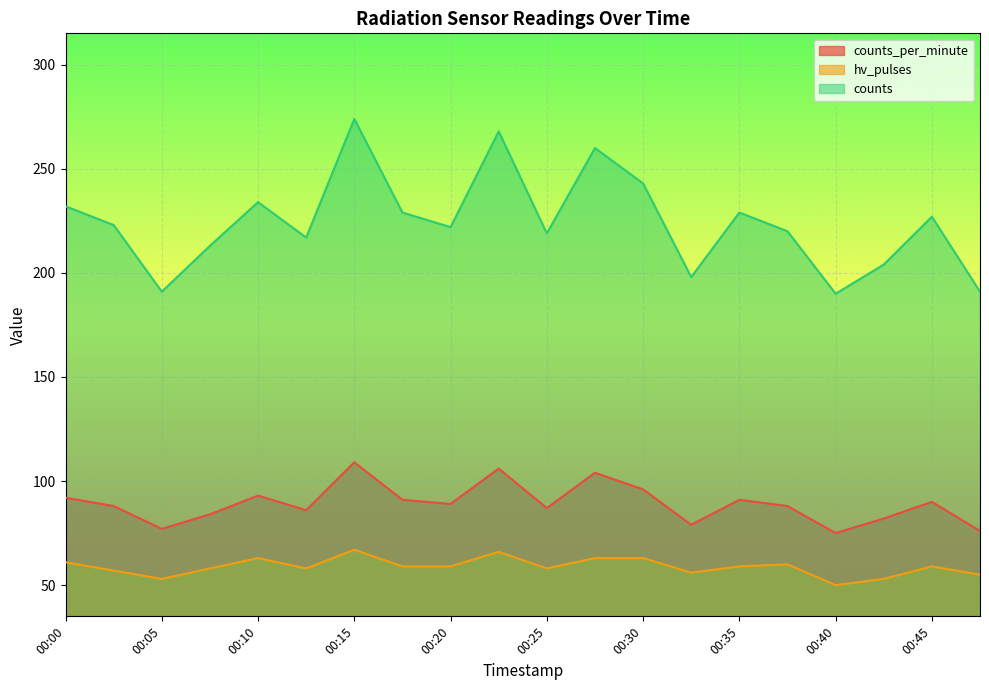

How many values in the hv_pulses series are below 59?

9